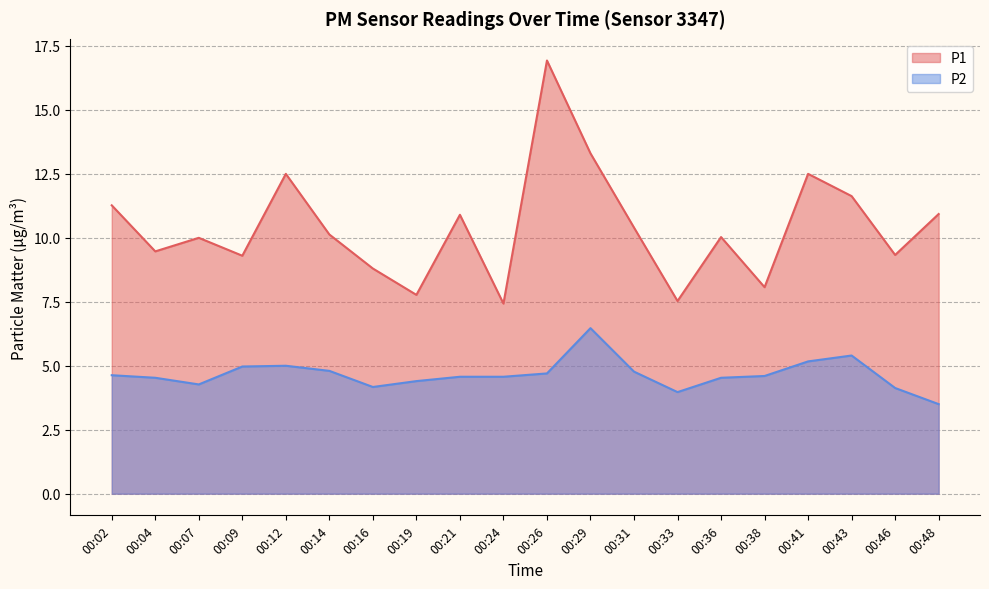

Is it true that P2 equals 7.1 at 00:36?

False